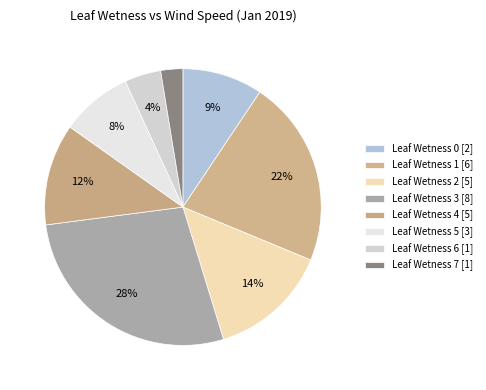

How many slices are in this pie chart?

8